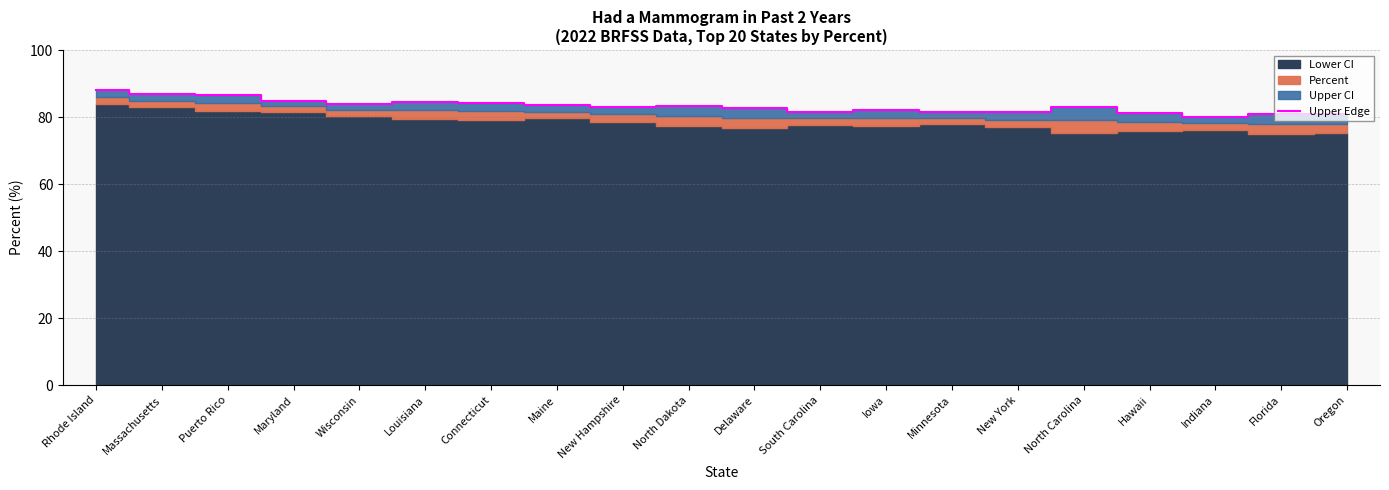

What is the smallest value displayed?

80.1